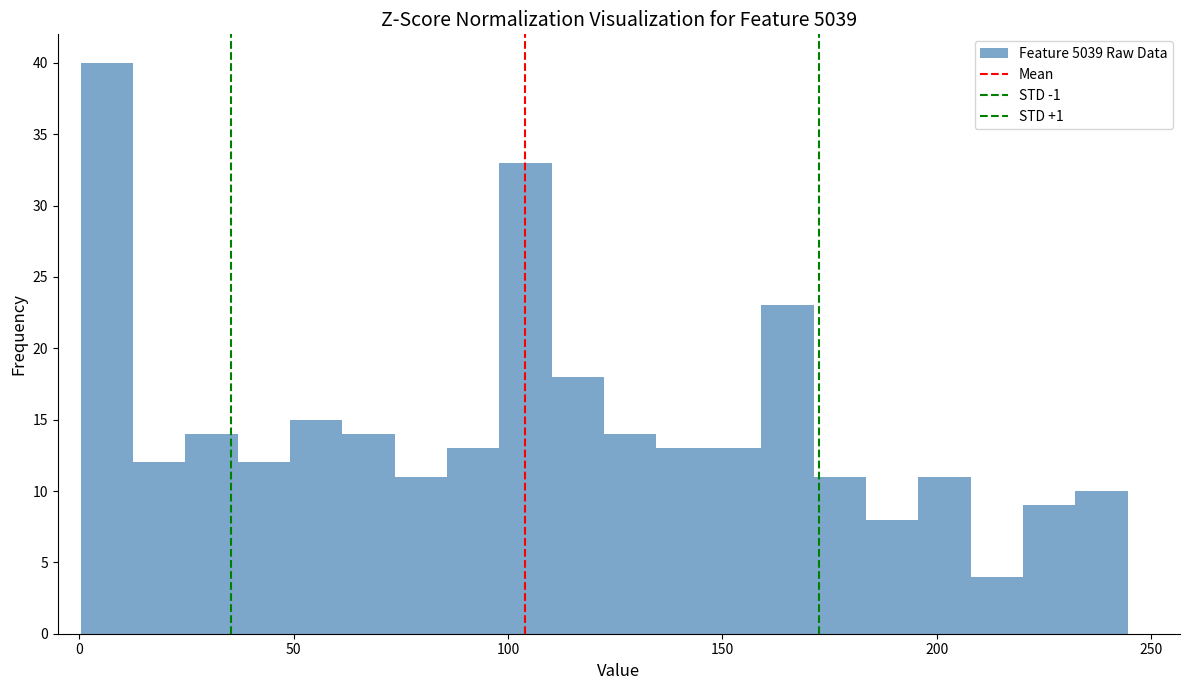

Read against the x-axis, roughly where is the centre of the tallest bar?

5